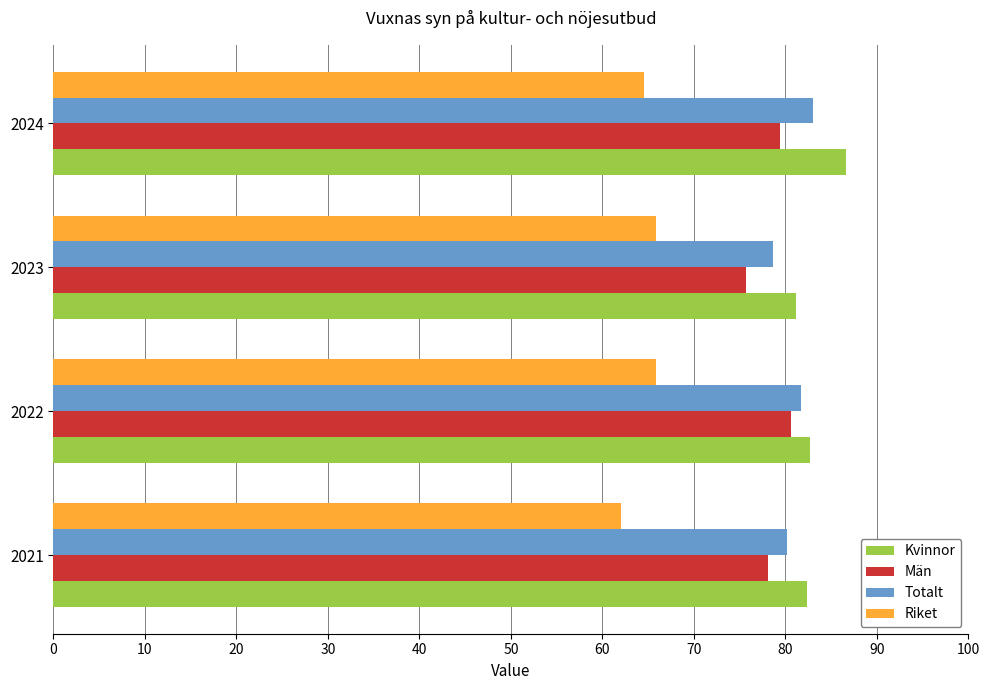

The Totalt series shows 140.4 at 2021. True or false?

False